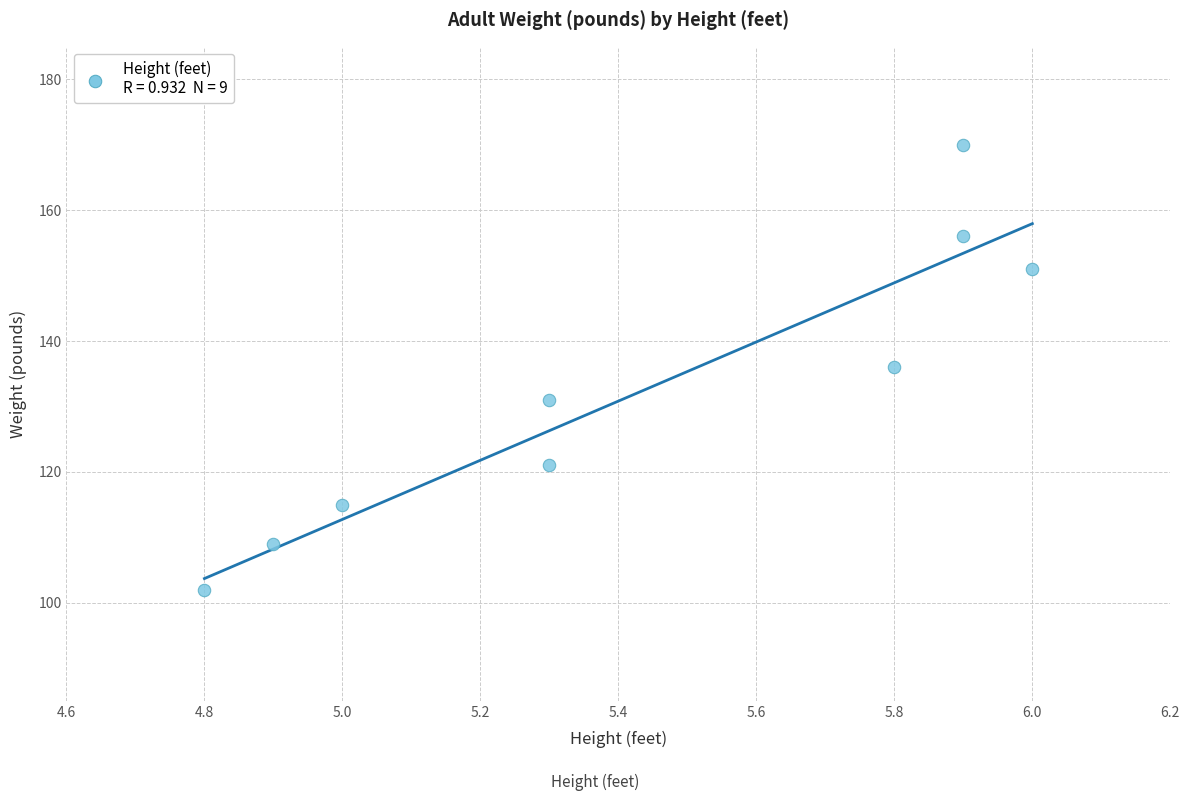

What is the range of Y values (max minus min)?

68